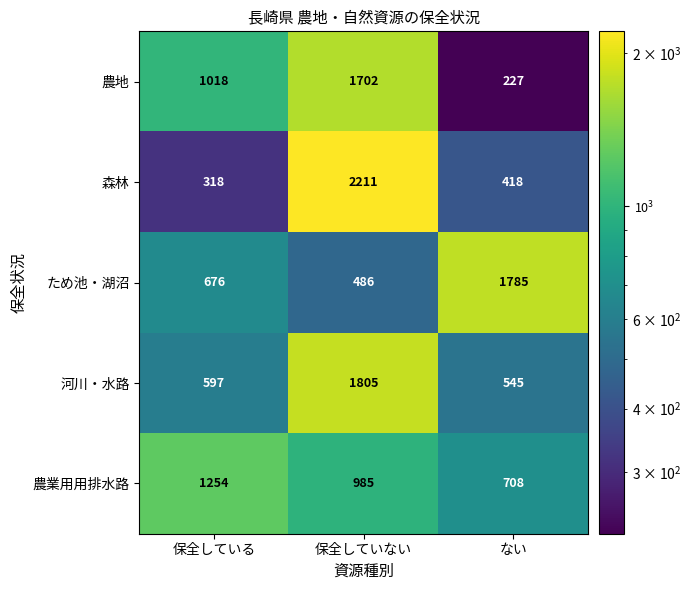

Where does the 農業用用排水路 series first go above 985?

保全している